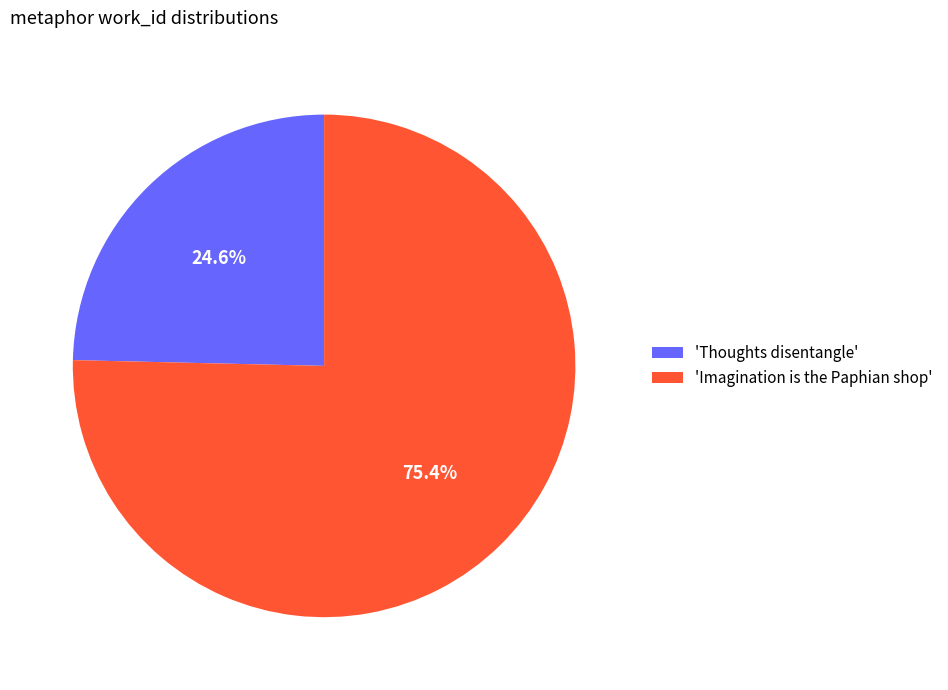

How many segments does this pie chart have?

2